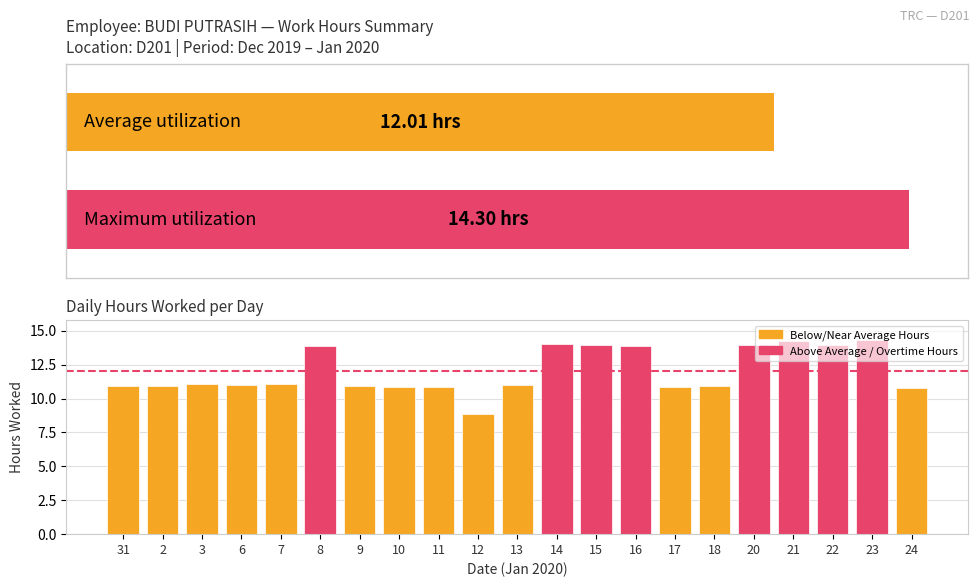

Read the value at 11.

10.8